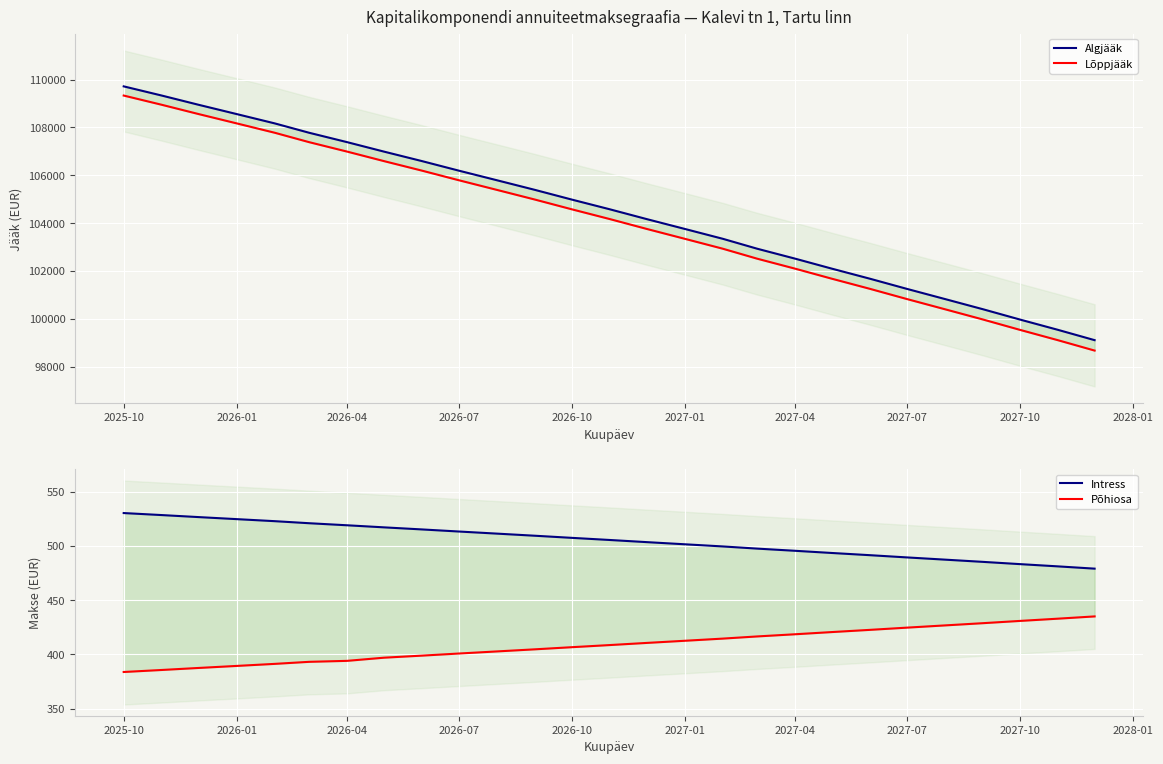

True or false: Lõppjääk has more than 1 points higher than both neighbors.

False